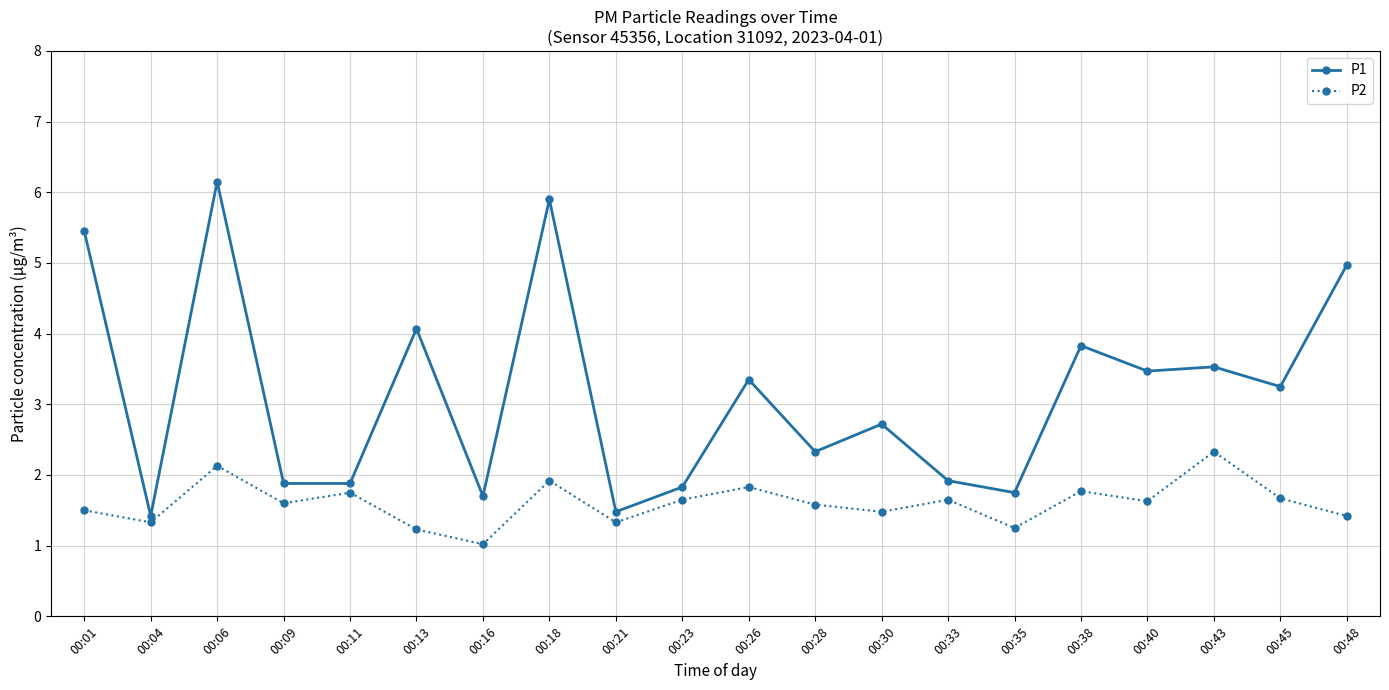

Count the number of categories in the chart.

20